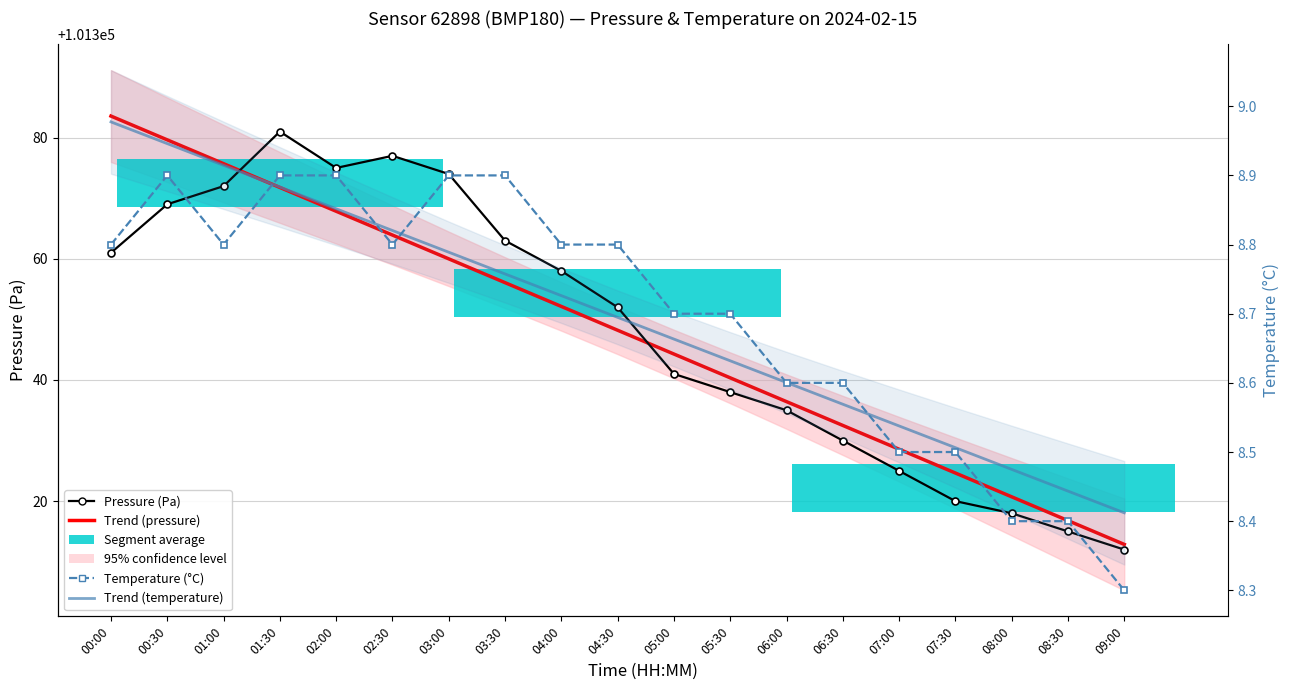

What is the difference between the second highest and minimum values in the Pressure (Pa) series?

65.0